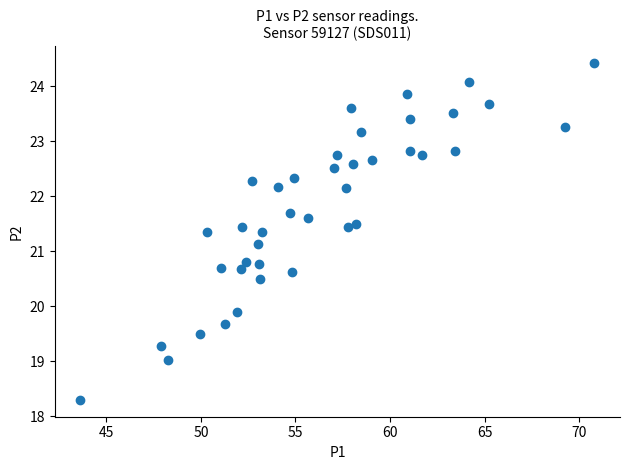

What is the range of X values (max minus min)?

27.2